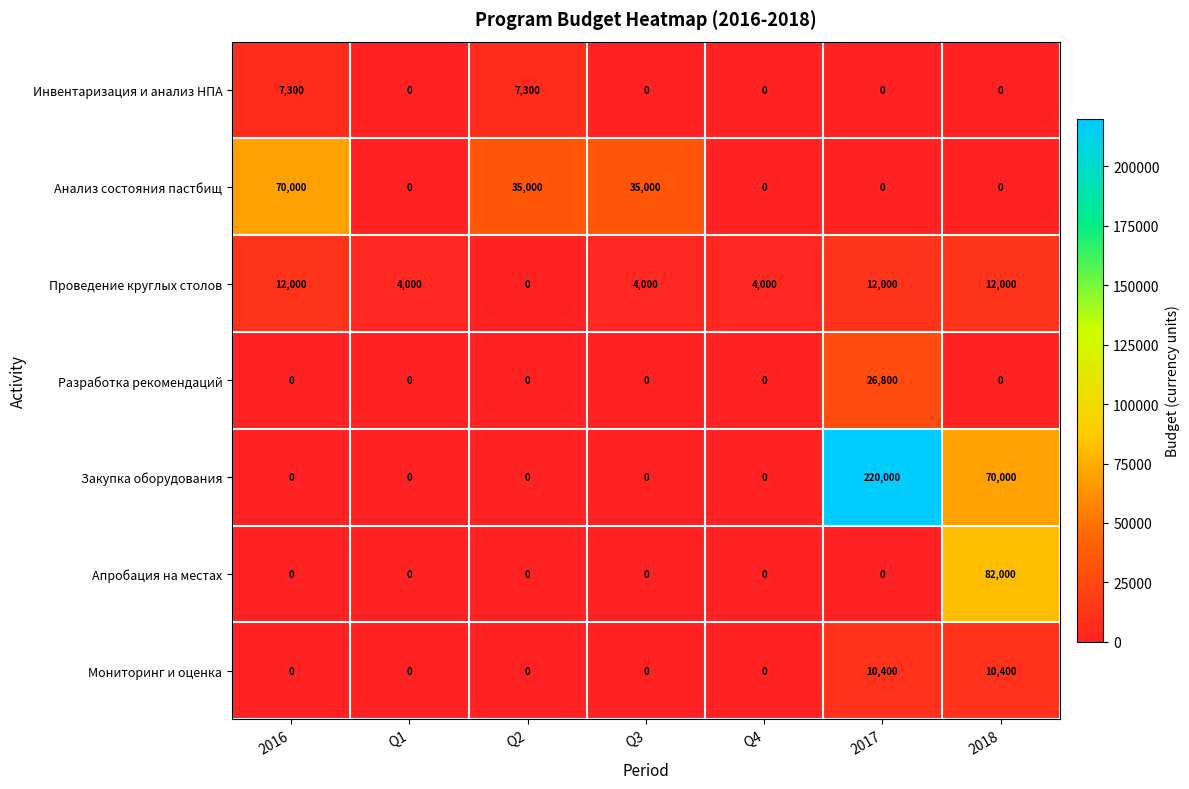

At which category is the sum across all series the highest?

2017